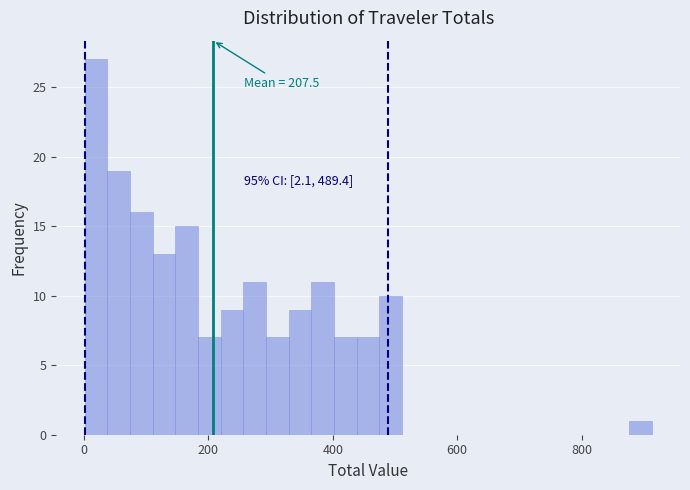

Around what value on the x-axis is the tallest bar? Give the approximate position of its centre, as read against the axis.

20